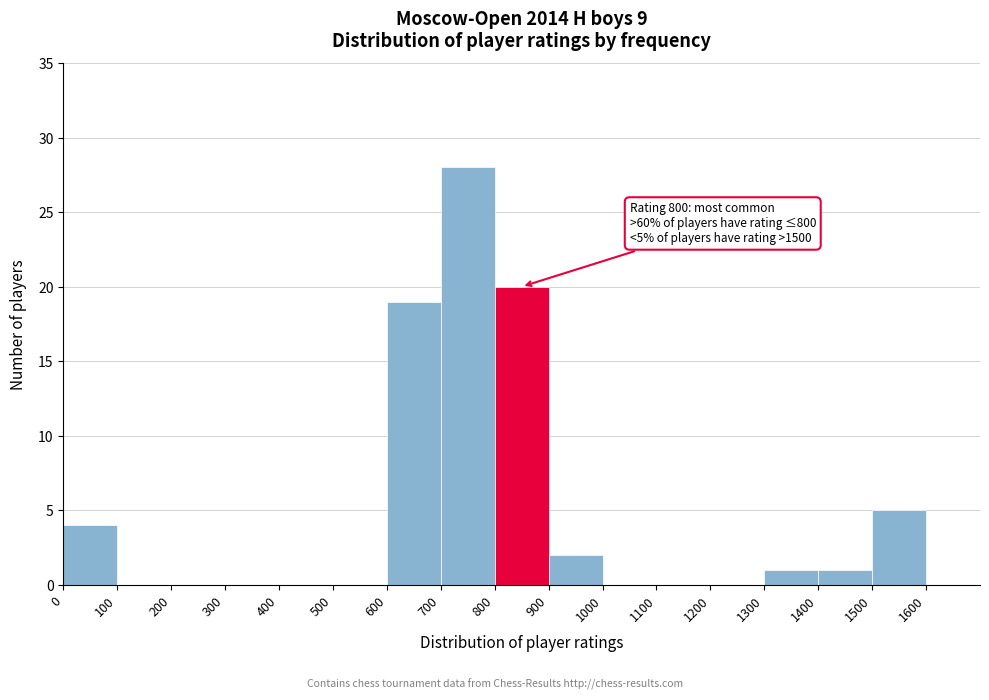

Over which range of the x-axis is the bar tallest?

700 to 800